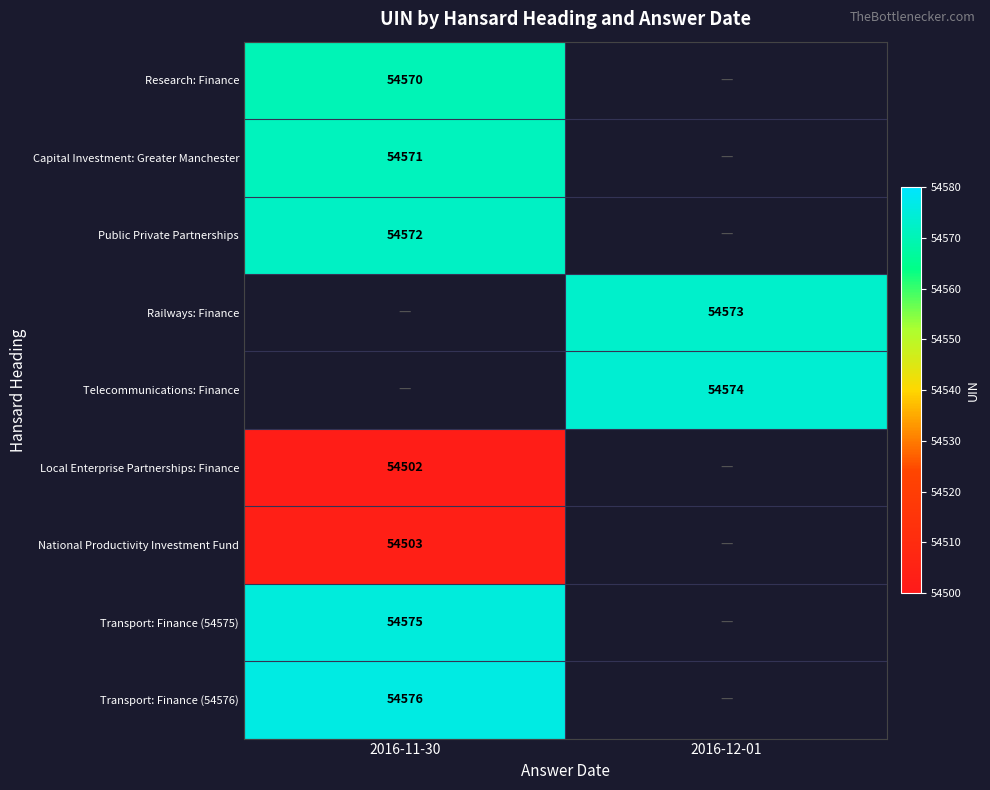

Is it true that Telecommunications: Finance equals 54574 at 2016-12-01?

True